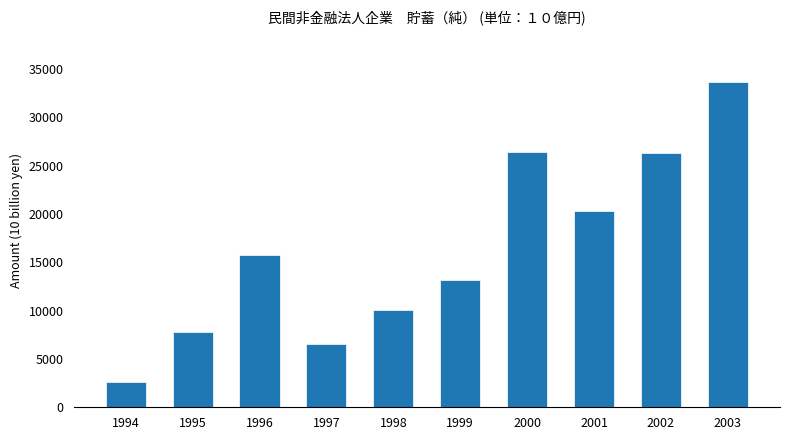

What is the greatest value displayed?

33653.8